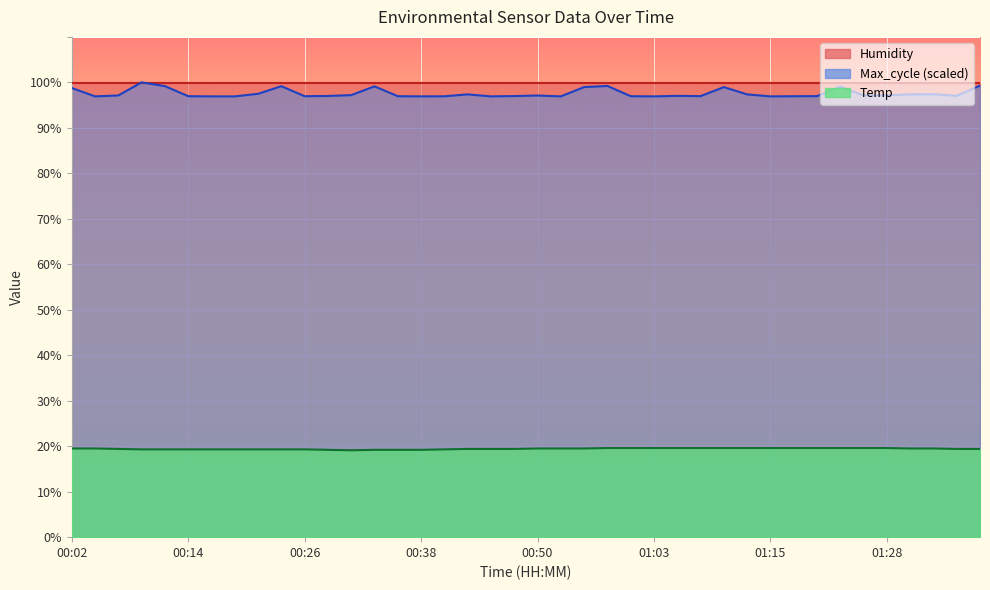

Is it true that the value at 01:10 is 19.6?

True